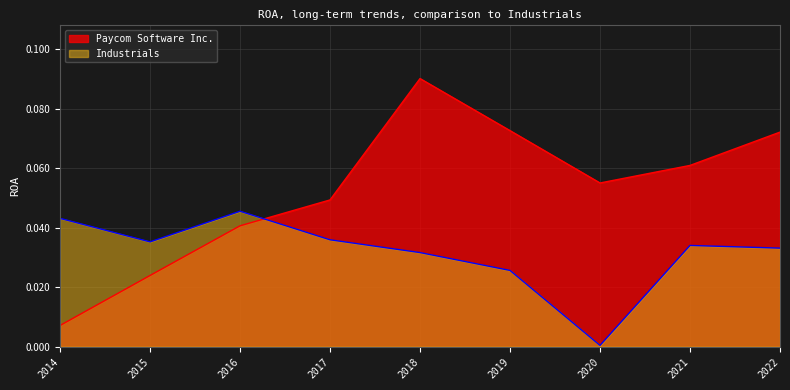

How many series are shown in this chart?

2